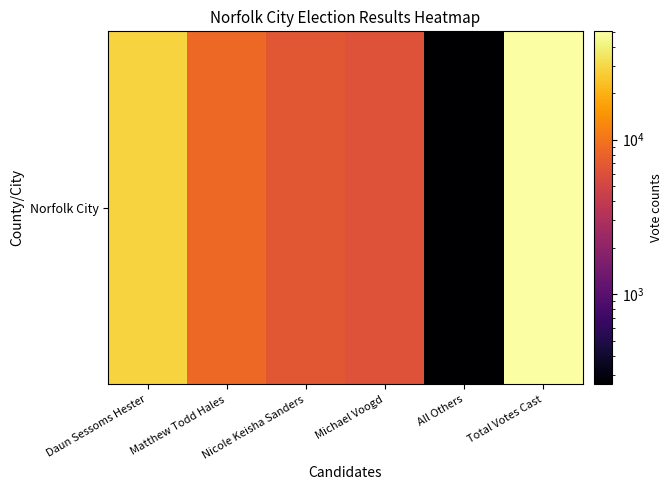

Reading left to right, transcribe all the data shown in this chart.

Daun Sessoms Hester=28375	Matthew Todd Hales=8579	Nicole Keisha Sanders=6760	Michael Voogd=6172	All Others=260	Total Votes Cast=50146